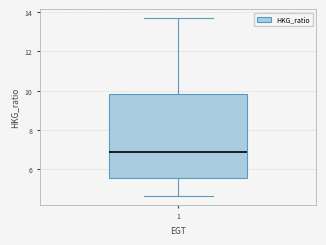

Where does the upper whisker of the box at x = 1 end on the y-axis? The values are not printed on the chart, so give them approximately, as read against the axis.

13.6